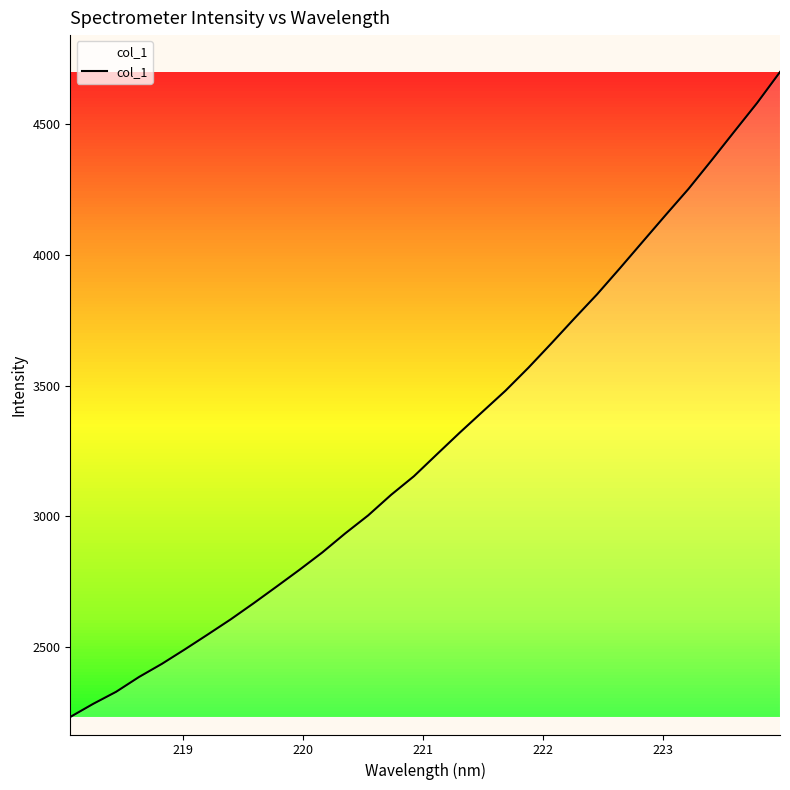

What is the difference between the maximum and minimum values?

2463.7